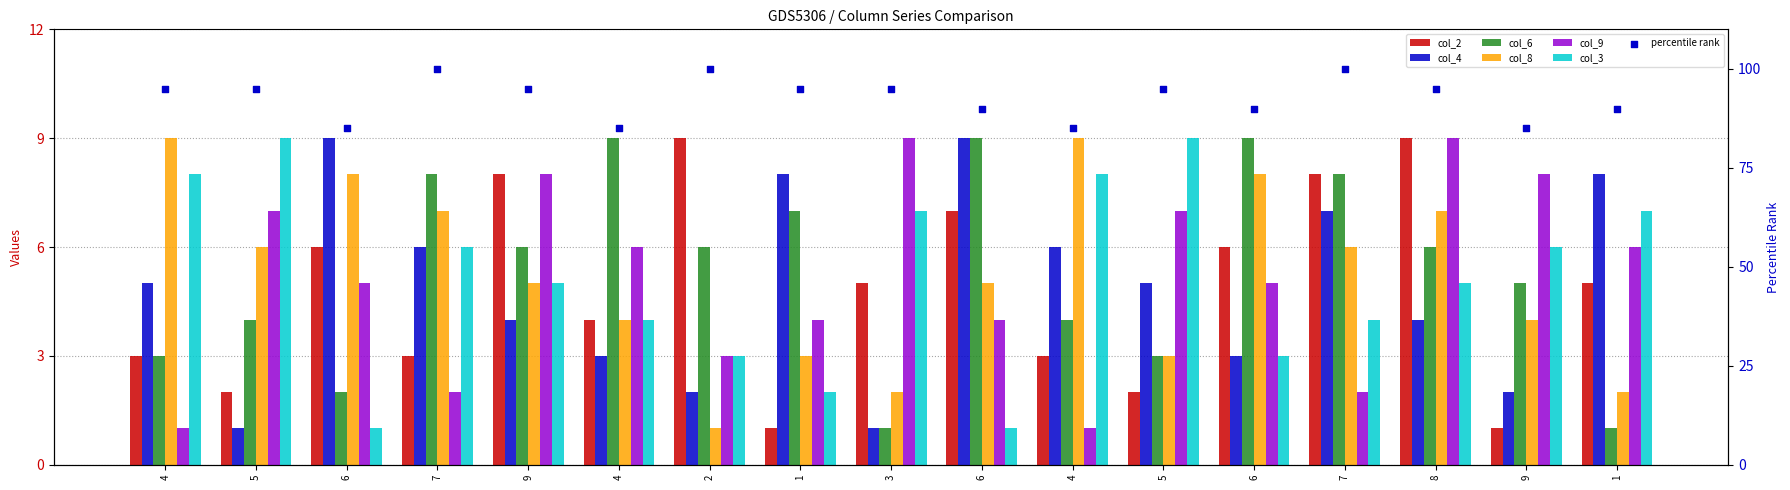

Which series has the largest total across all categories?

col_6